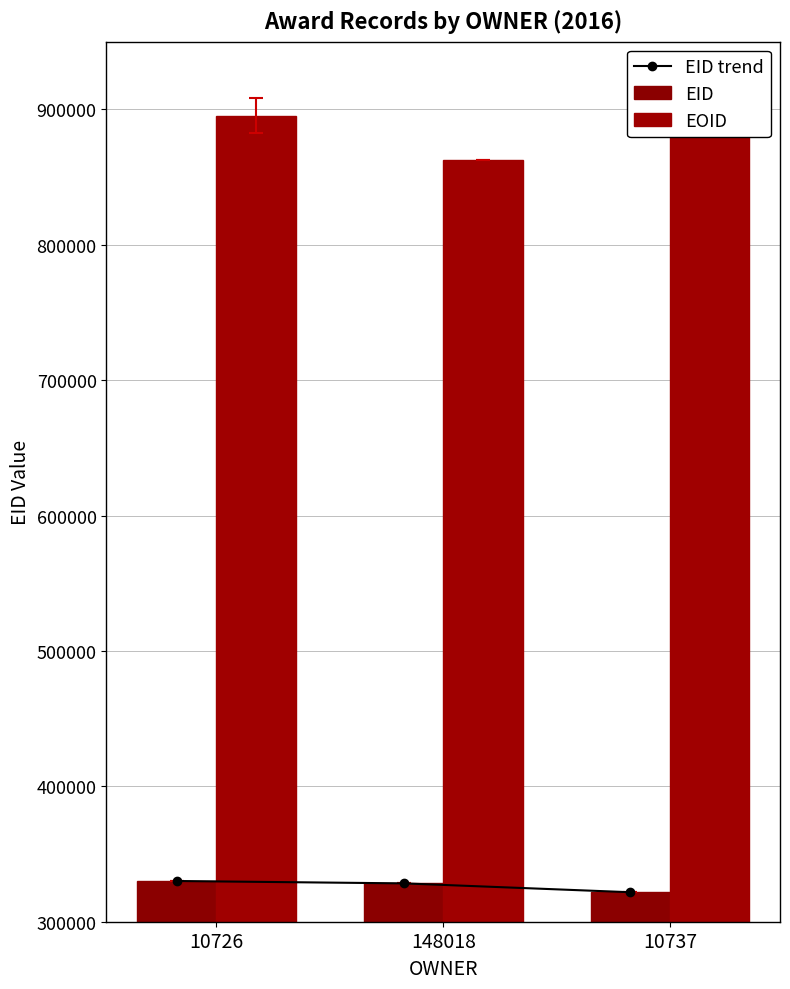

What is the total value across all series at 10726?

1555476.8